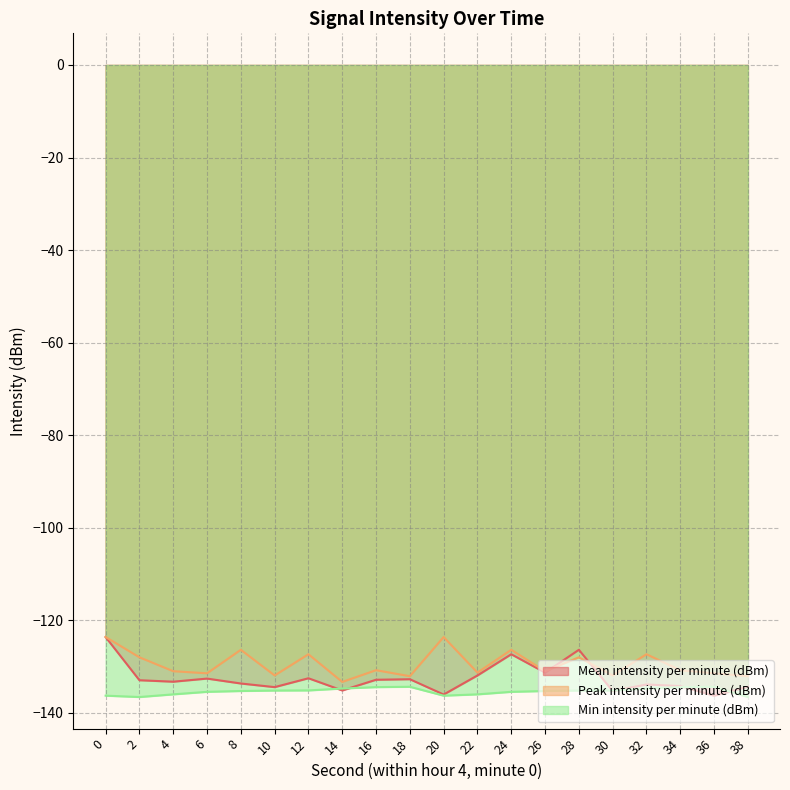

Which category has the lowest value across all series?

2